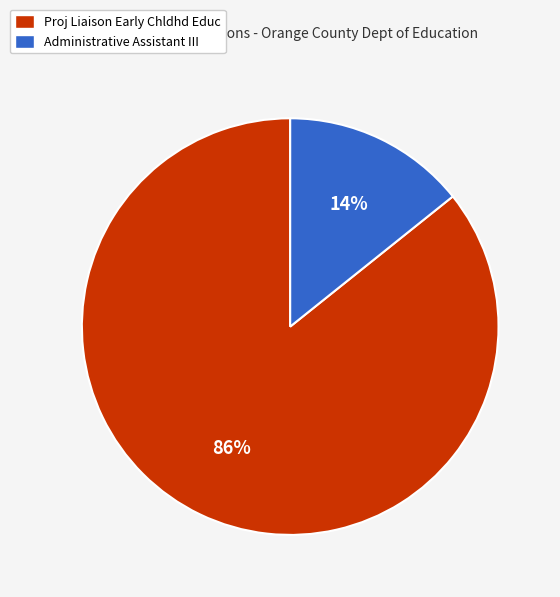

Is the sum of Administrative Assistant III and Proj Liaison Early Chldhd Educ greater than half?

Yes